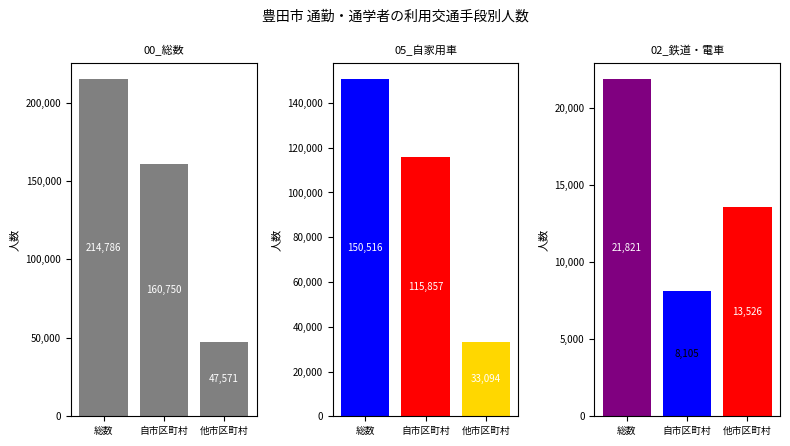

The 00_総数 series shows 18585 at 他市区町村. True or false?

False